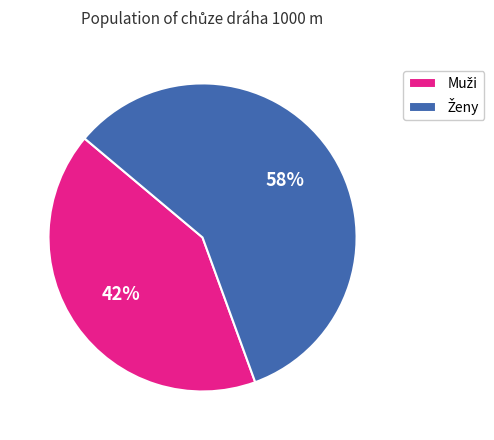

To the nearest percent, what is the average slice percentage?

50%